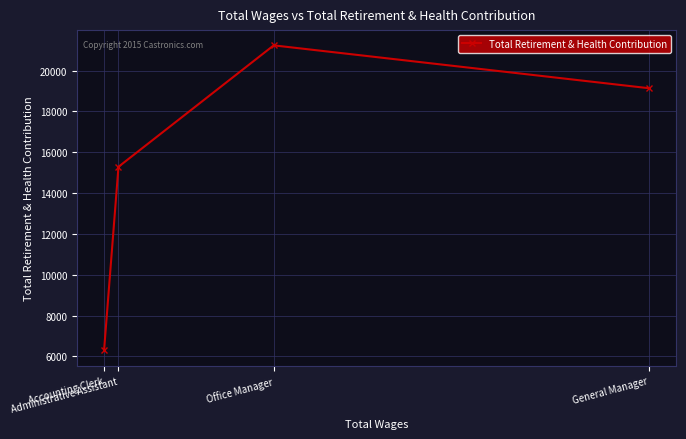

True or false: there are more than 0 points higher than both neighbors.

True